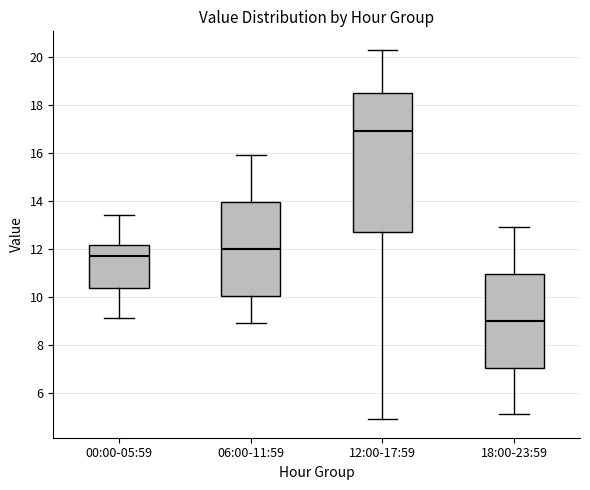

Reading left to right, transcribe this box plot: for each box, give where its median line is, the range the box spans, and where its two whiskers end, as read against the y-axis. The values are not printed on the chart, so give them approximately, as read against the axis.

00:00-05:59: median 11.8, box 10.4 to 12.2, whiskers 9.2 to 13.4
06:00-11:59: median 12.0, box 10.0 to 14.0, whiskers 9.0 to 16.0
12:00-17:59: median 17.0, box 12.8 to 18.6, whiskers 5.0 to 20.4
18:00-23:59: median 9.0, box 7.0 to 11.0, whiskers 5.2 to 13.0